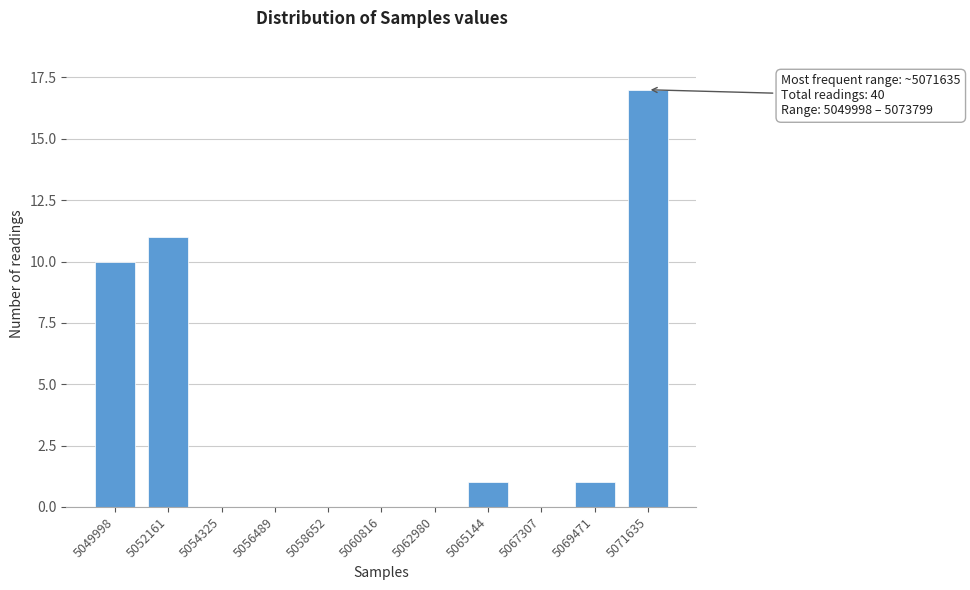

Reading left to right, transcribe all the data shown in this chart.

5049998=10	5052161=11	5054325=0	5056489=0	5058652=0	5060816=0	5062980=0	5065144=1	5067307=0	5069471=1	5071635=17